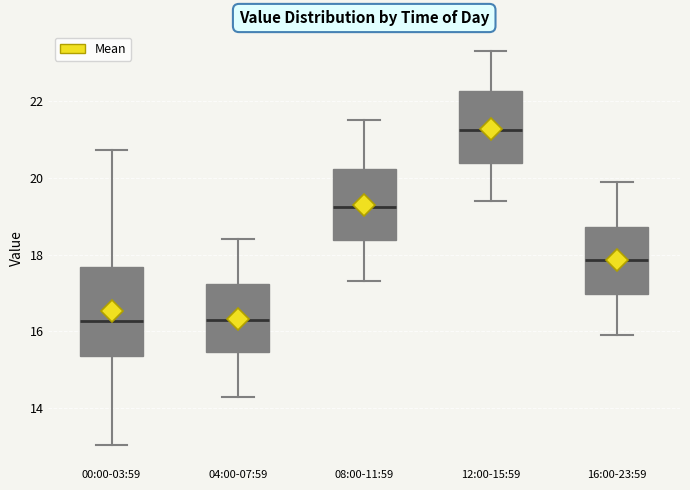

Which box is the tallest, from its lower edge to its upper edge?

00:00-03:59